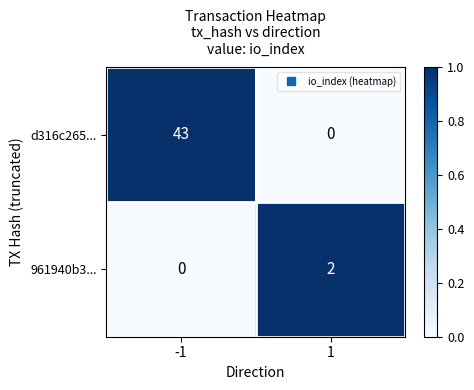

Count the number of data series in this chart.

2